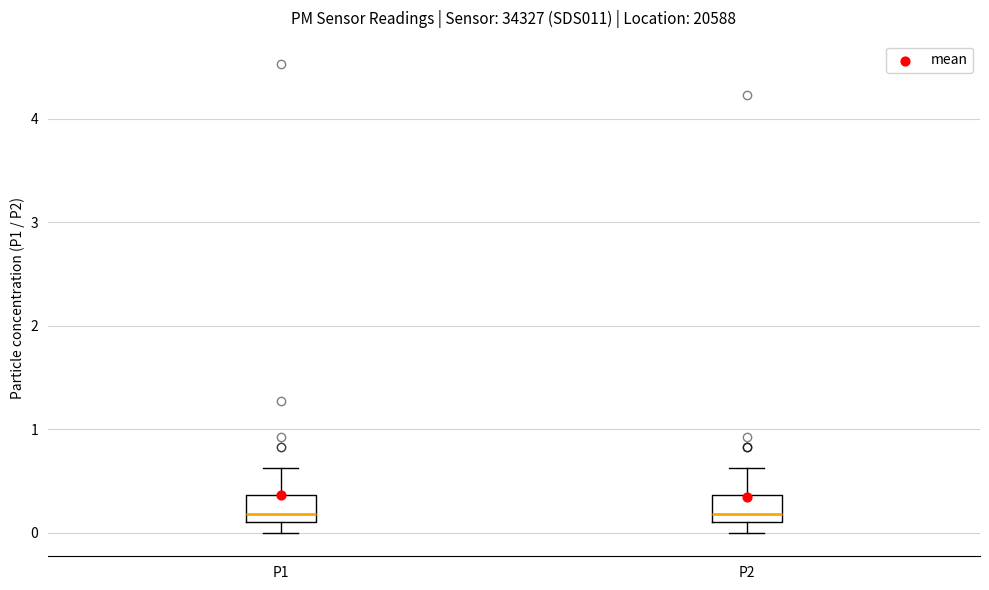

Where is the upper edge of the box for P2 on the y-axis? The values are not printed on the chart, so give them approximately, as read against the axis.

0.4